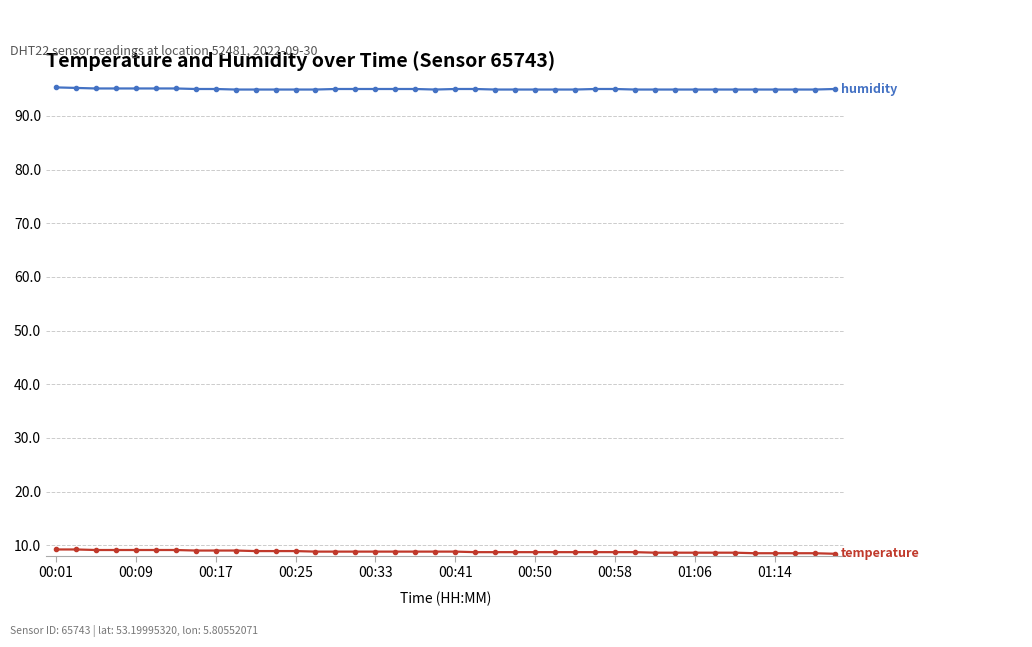

What is the maximum value shown in the chart?

95.3